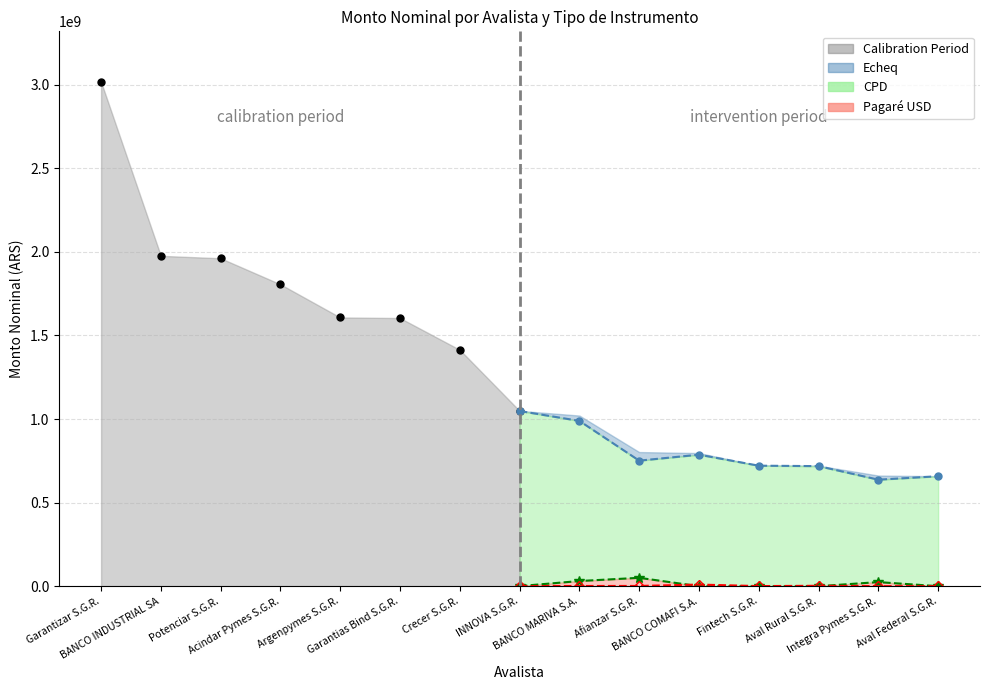

Read the value at Garantizar S.G.R..

3017401637.1